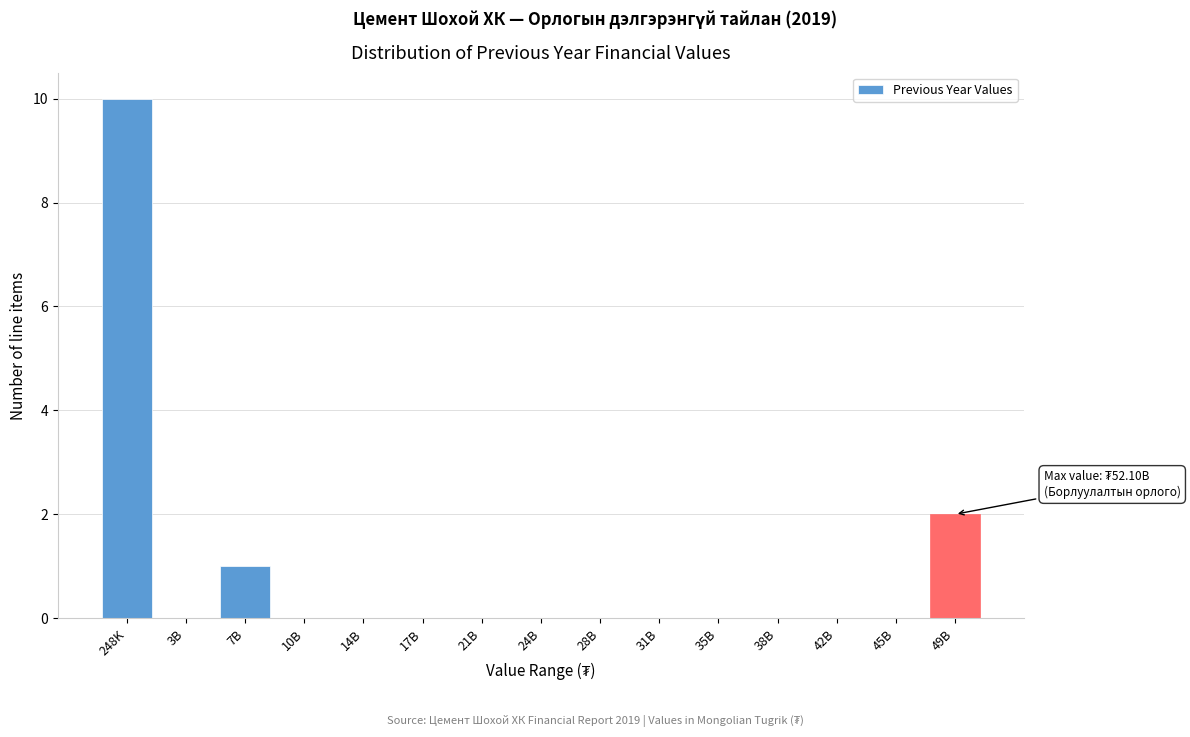

Reading left to right, transcribe all the data shown in this chart.

248K=10	3B=0	7B=1	10B=0	14B=0	17B=0	21B=0	24B=0	28B=0	31B=0	35B=0	38B=0	42B=0	45B=0	49B=2